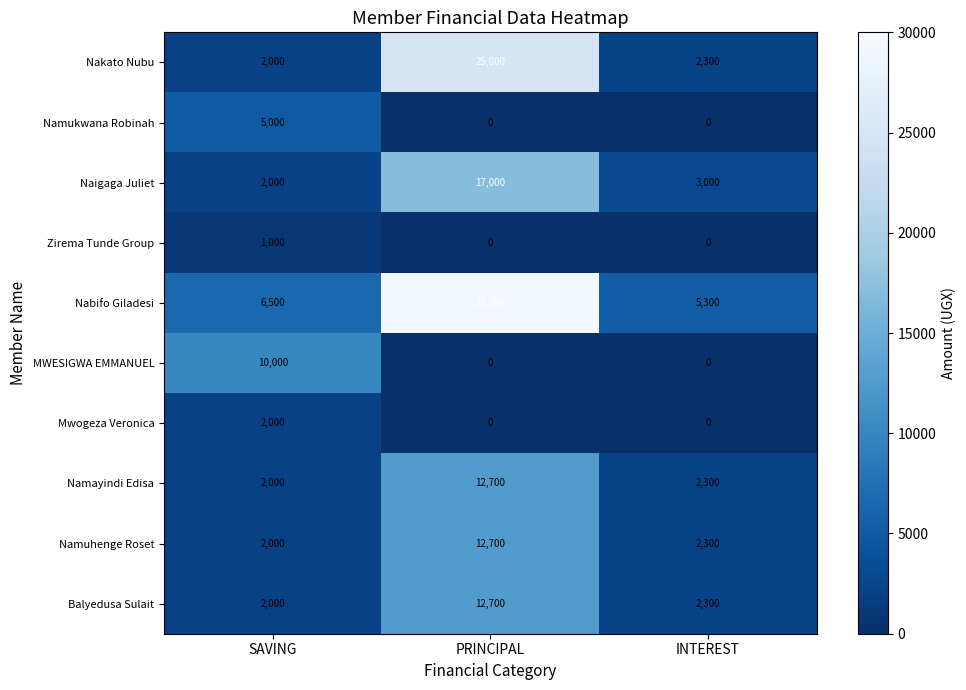

What is the spread (max minus min) of values at SAVING?

9000